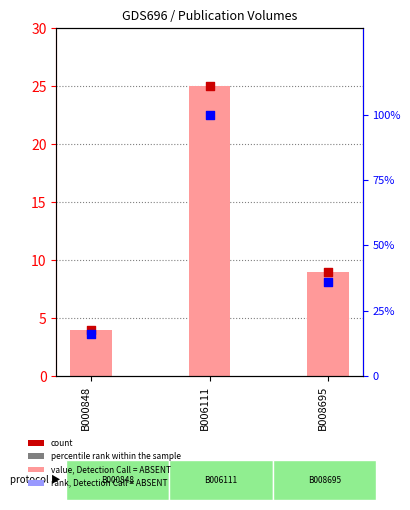

Which series has the largest total across all categories?

rank, Detection Call = ABSENT